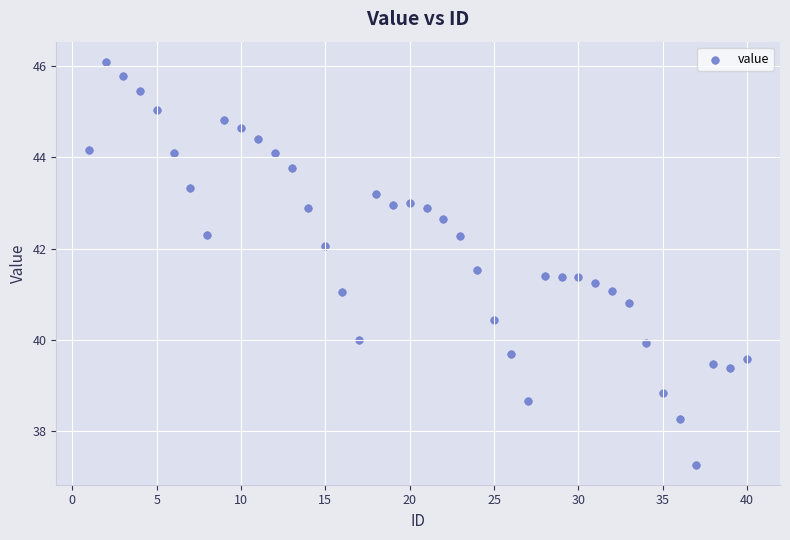

What is the range of Y values (max minus min)?

8.8